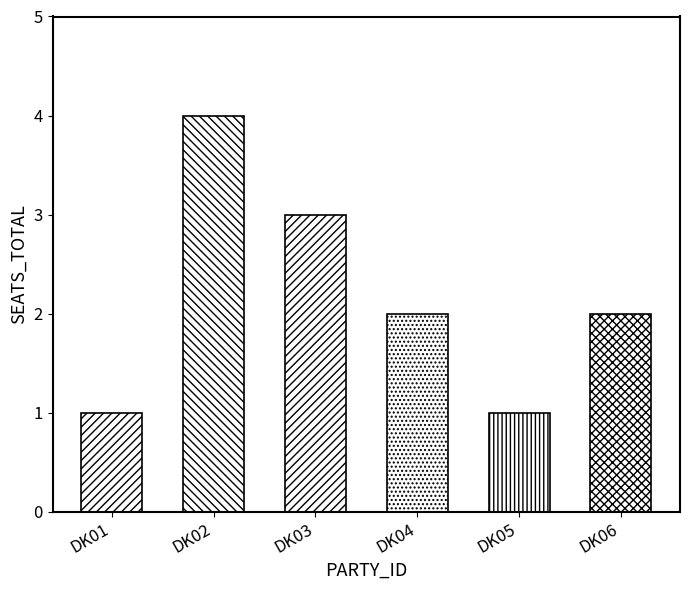

Does the chart contain any negative values?

No